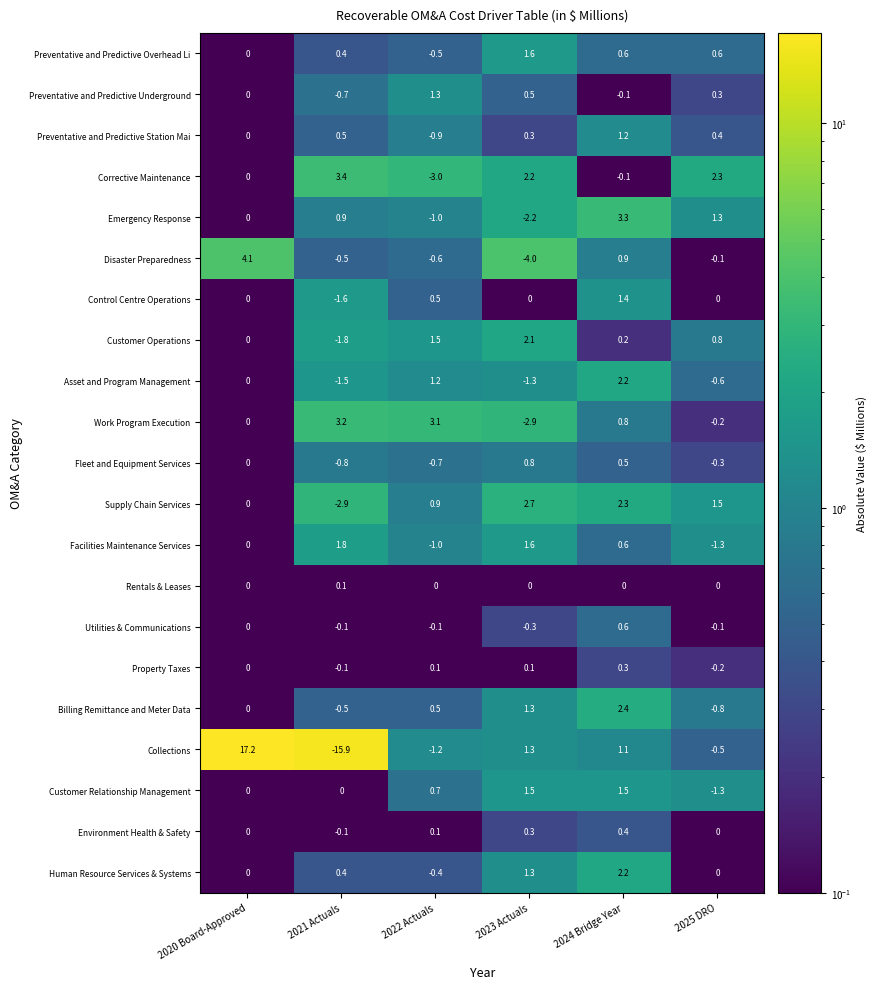

At which category does the chart reach its minimum across all series?

2021 Actuals